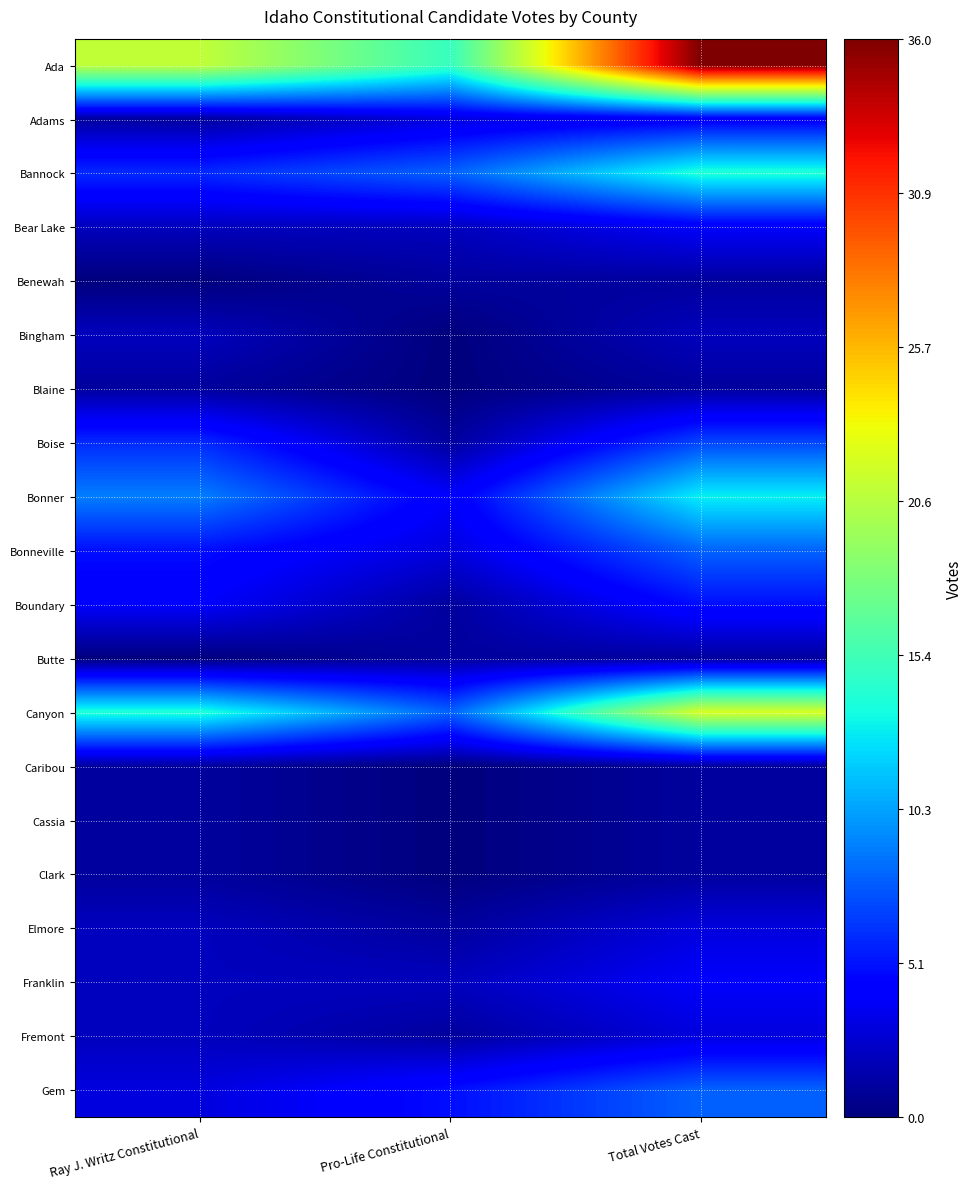

At Pro-Life Constitutional, list the series in order from largest to smallest.

Ada, Bannock, Canyon, Gem, Bonner, Adams, Bonneville, Bear Lake, Franklin, Benewah, Boise, Boundary, Butte, Elmore, Fremont, Bingham, Blaine, Caribou, Cassia, Clark